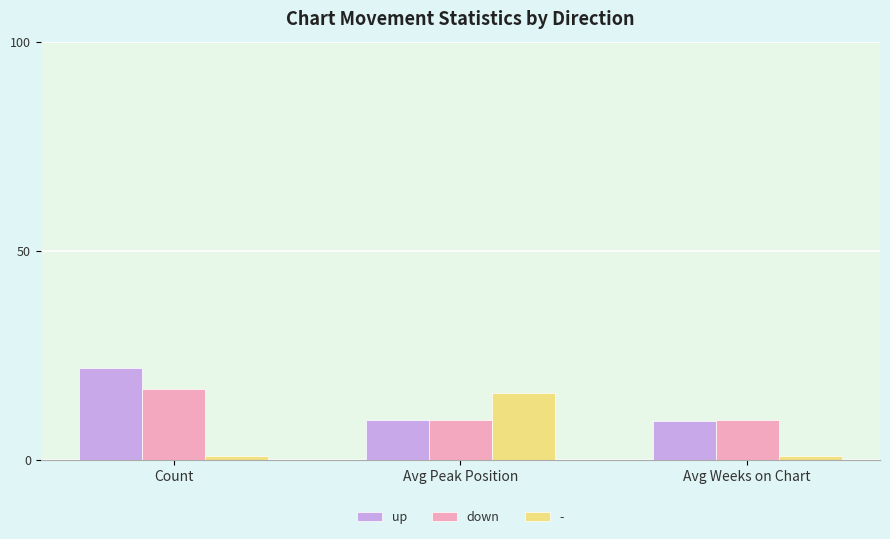

Which category has the highest value across all series?

Count